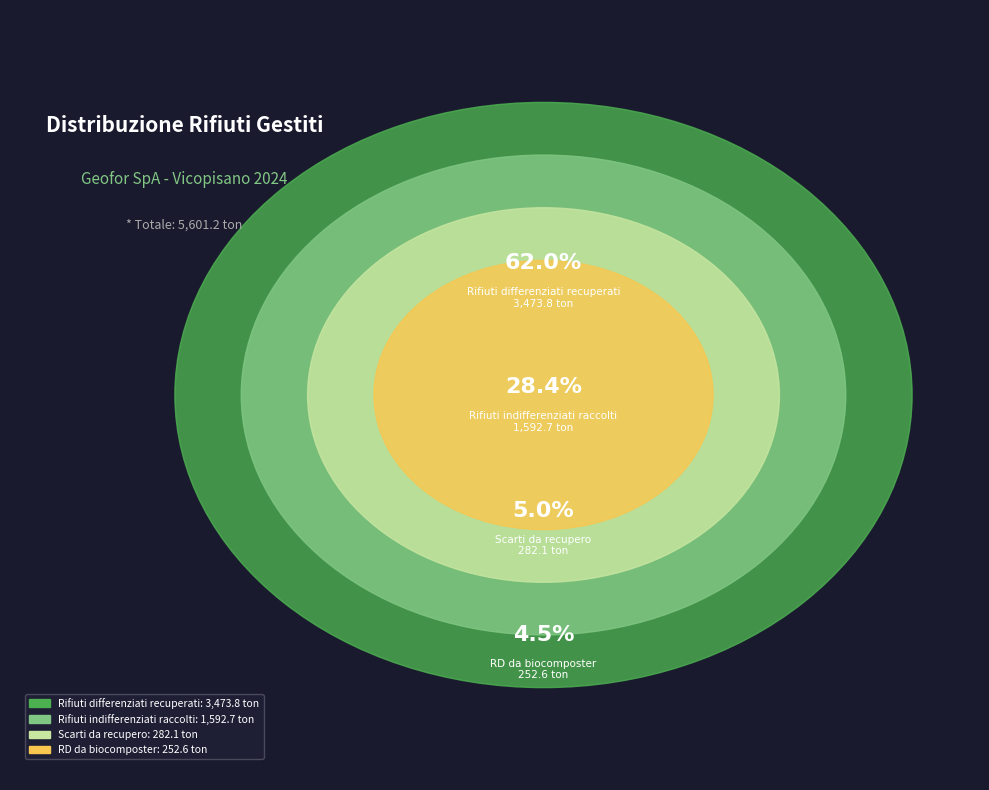

What is the majority slice?

TOT. Rifiuti differenziati recuperati